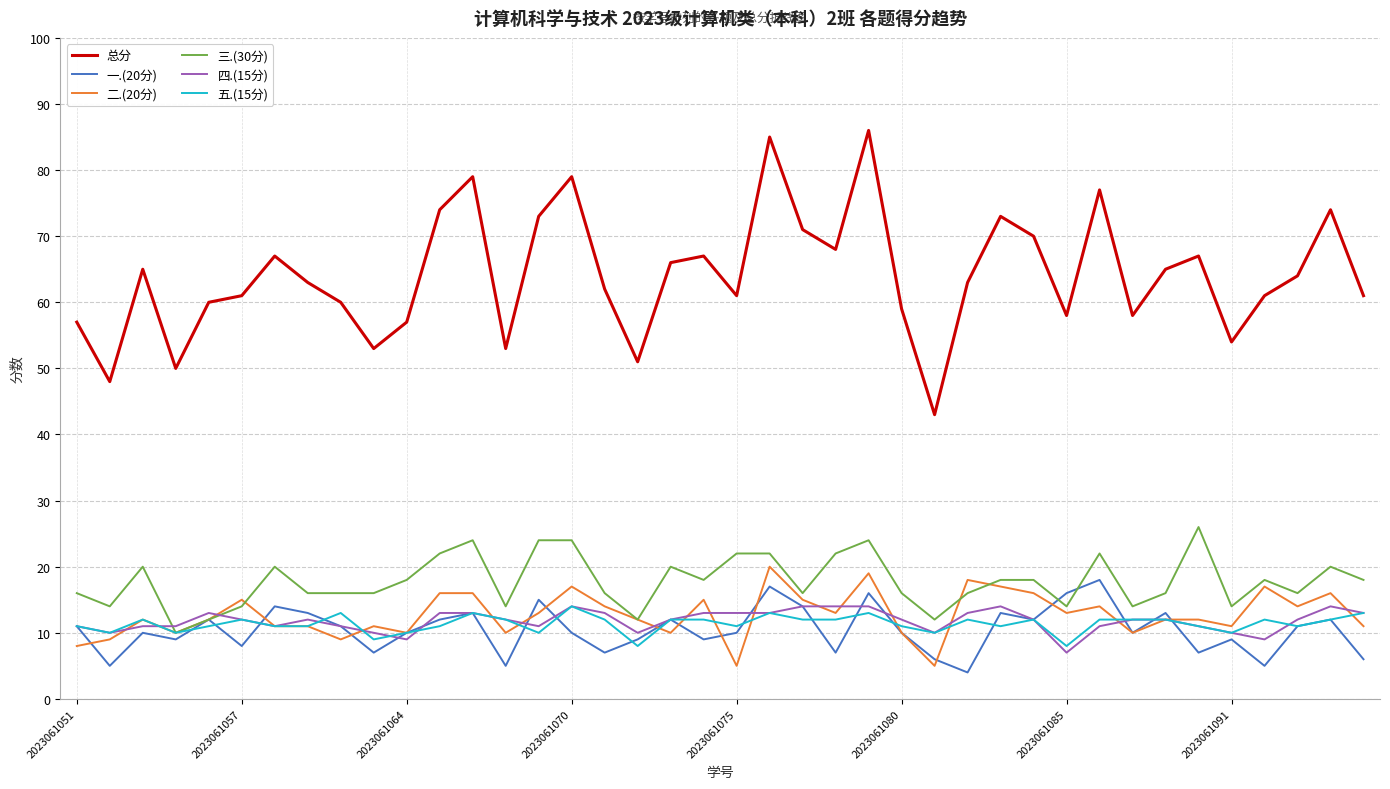

Reading left to right, transcribe all the data shown in this chart.

总分: 57	48	65	50	60	61	67	63	60	53	57	74	79	53	73	79	62	51	66	67	61	85	71	68	86	59	43	63	73	70	58	77	58	65	67	54	61	64	74	61
一.(20分): 11	5	10	9	12	8	14	13	11	7	10	12	13	5	15	10	7	9	12	9	10	17	14	7	16	10	6	4	13	12	16	18	10	13	7	9	5	11	12	6
二.(20分): 8	9	12	10	12	15	11	11	9	11	10	16	16	10	13	17	14	12	10	15	5	20	15	13	19	10	5	18	17	16	13	14	10	12	12	11	17	14	16	11
三.(30分): 16	14	20	10	12	14	20	16	16	16	18	22	24	14	24	24	16	12	20	18	22	22	16	22	24	16	12	16	18	18	14	22	14	16	26	14	18	16	20	18
四.(15分): 11	10	11	11	13	12	11	12	11	10	9	13	13	12	11	14	13	10	12	13	13	13	14	14	14	12	10	13	14	12	7	11	12	12	11	10	9	12	14	13
五.(15分): 11	10	12	10	11	12	11	11	13	9	10	11	13	12	10	14	12	8	12	12	11	13	12	12	13	11	10	12	11	12	8	12	12	12	11	10	12	11	12	13